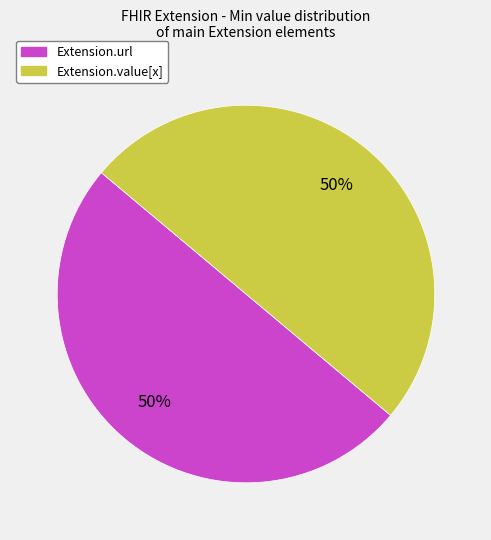

To the nearest percent, what is the average slice percentage?

50%